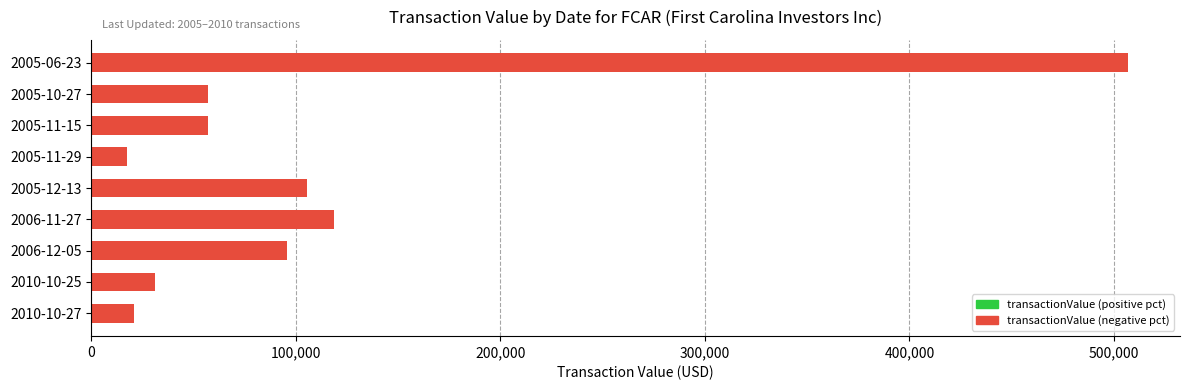

Is it true that the value at 2010-10-27 is 20950?

True